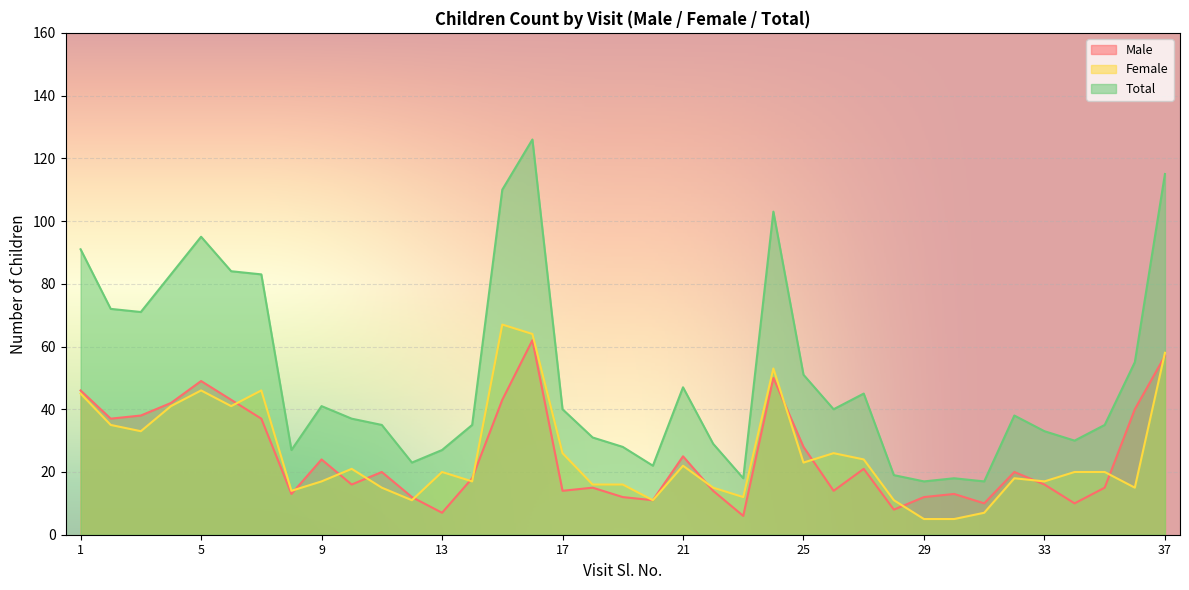

True or false: Female and Male cross at least once.

True